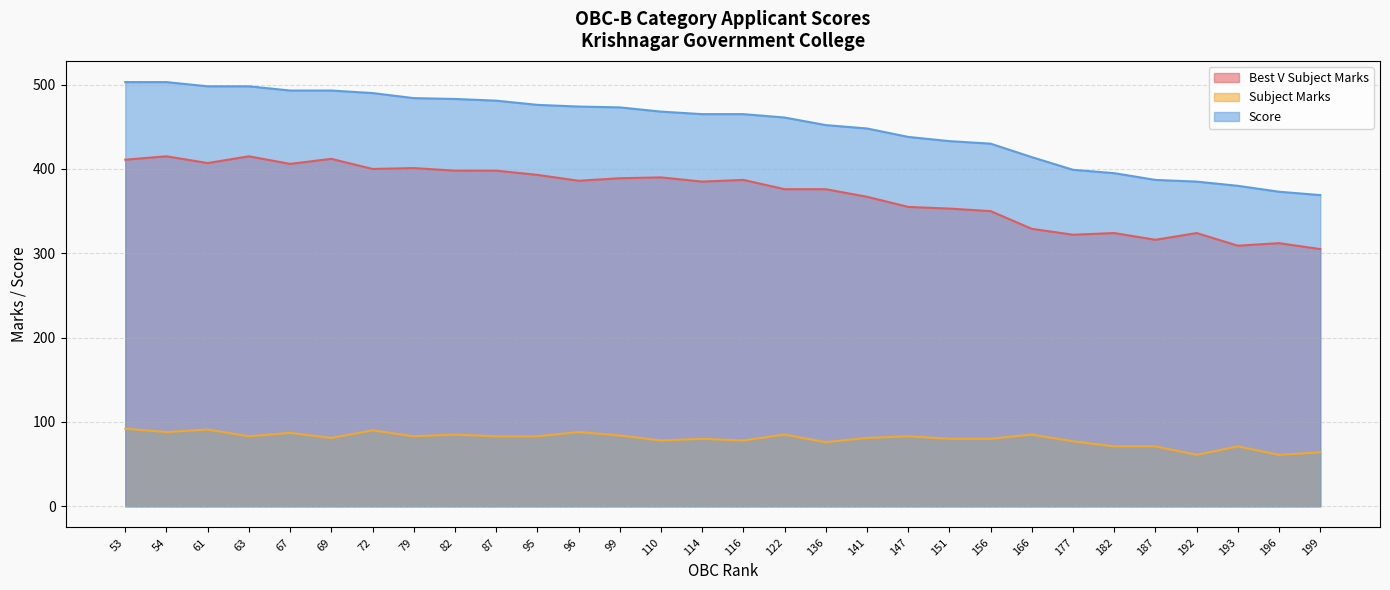

What is the maximum value shown in the chart?

503